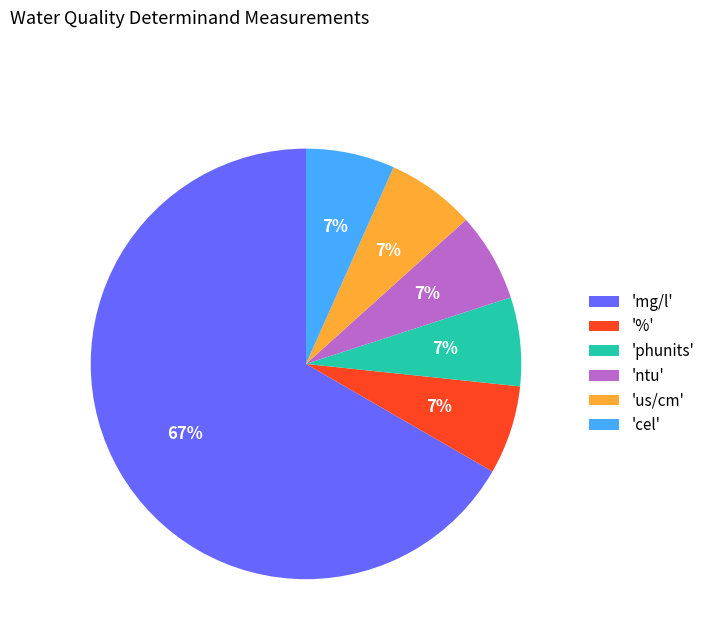

To the nearest percent, what portion does 'cel' represent?

7%